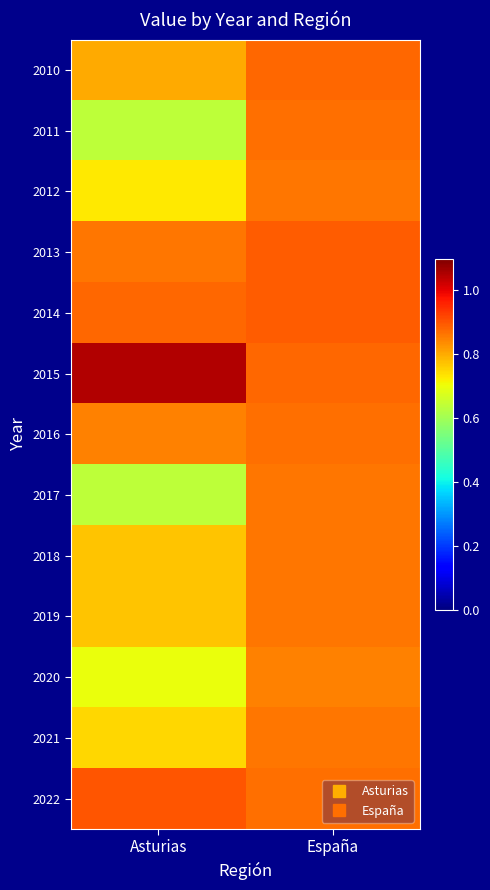

Reading left to right, list all the values displayed in this chart.

2010: Asturias=0.8	España=0.9
2011: Asturias=0.6	España=0.9
2012: Asturias=0.7	España=0.9
2013: Asturias=0.9	España=0.9
2014: Asturias=0.9	España=0.9
2015: Asturias=1.1	España=0.9
2016: Asturias=0.8	España=0.9
2017: Asturias=0.6	España=0.9
2018: Asturias=0.8	España=0.9
2019: Asturias=0.8	España=0.9
2020: Asturias=0.7	España=0.8
2021: Asturias=0.8	España=0.9
2022: Asturias=0.9	España=0.9